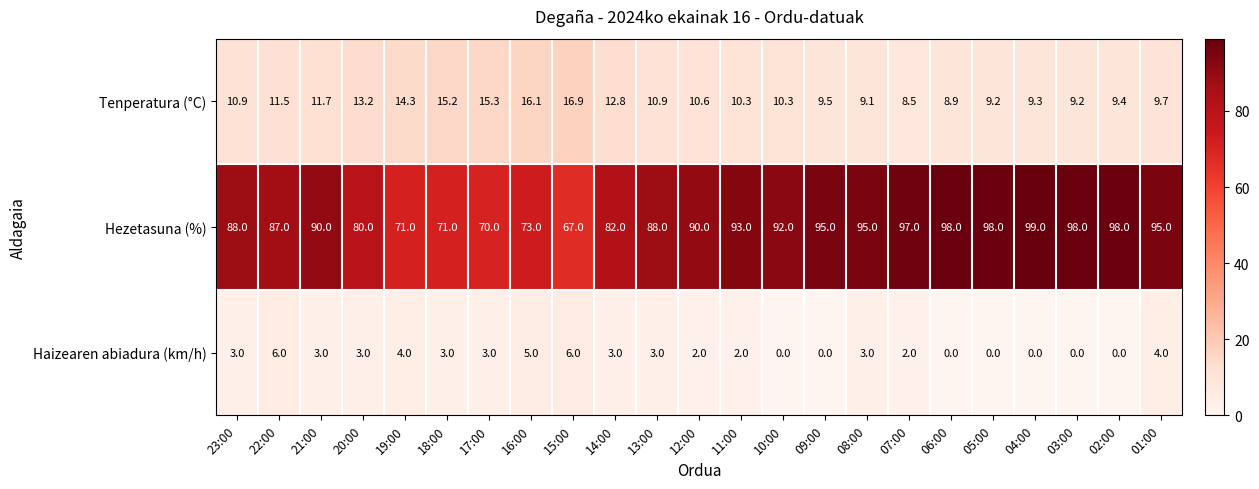

Which series has the largest total across all categories?

Hezetasuna (%)